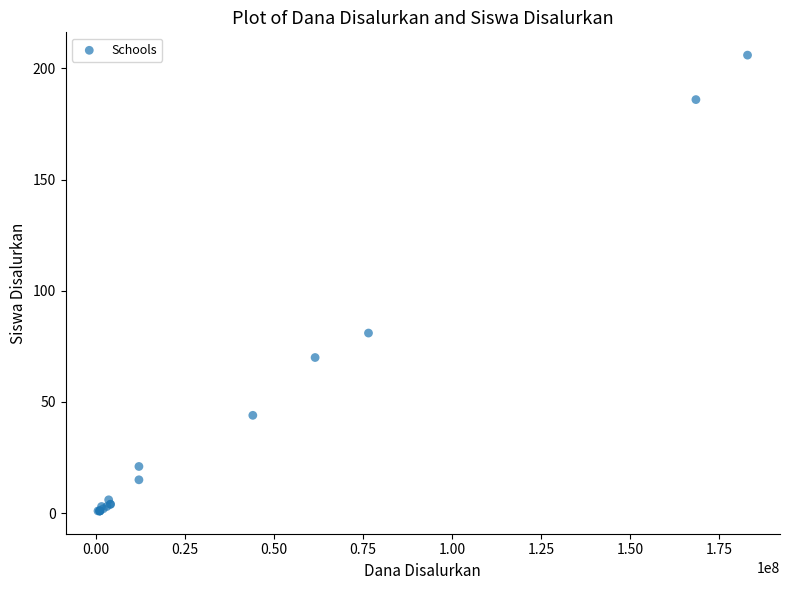

What Y value in the scatter plot is closest to 103?

81